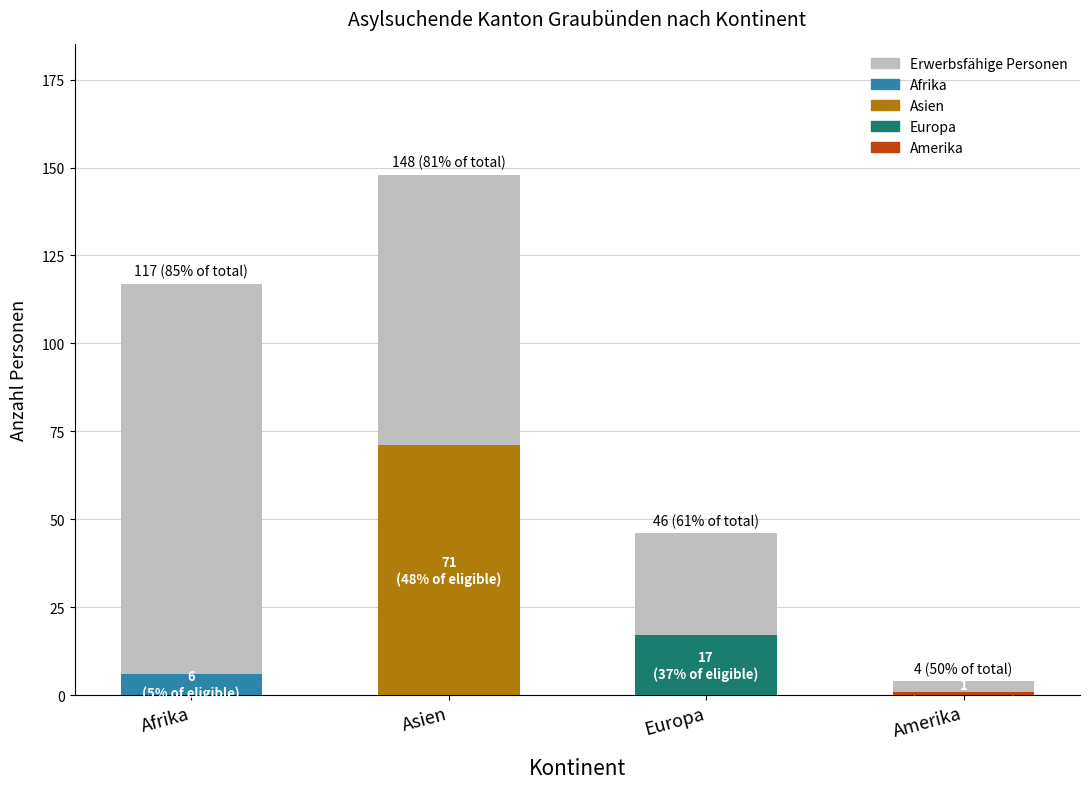

What is the maximum value shown in the chart?

183